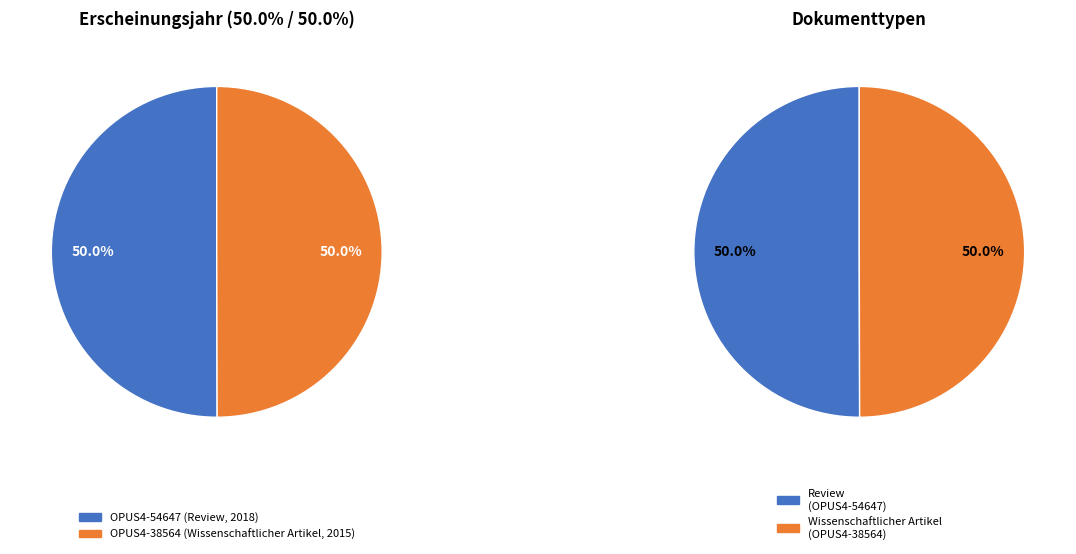

The OPUS4-54647 (Review, 2018) slice represents 62% of the pie. True or false?

False